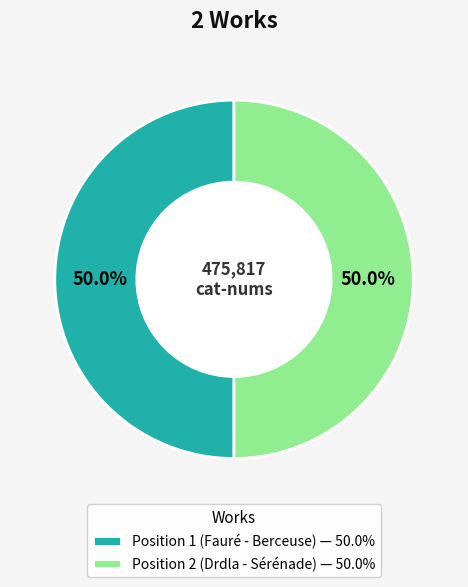

Approximately how many times larger is the value at Position 2 (Drdla - Sérénade) — 50.0% compared to Position 1 (Fauré - Berceuse) — 50.0%?

1.0